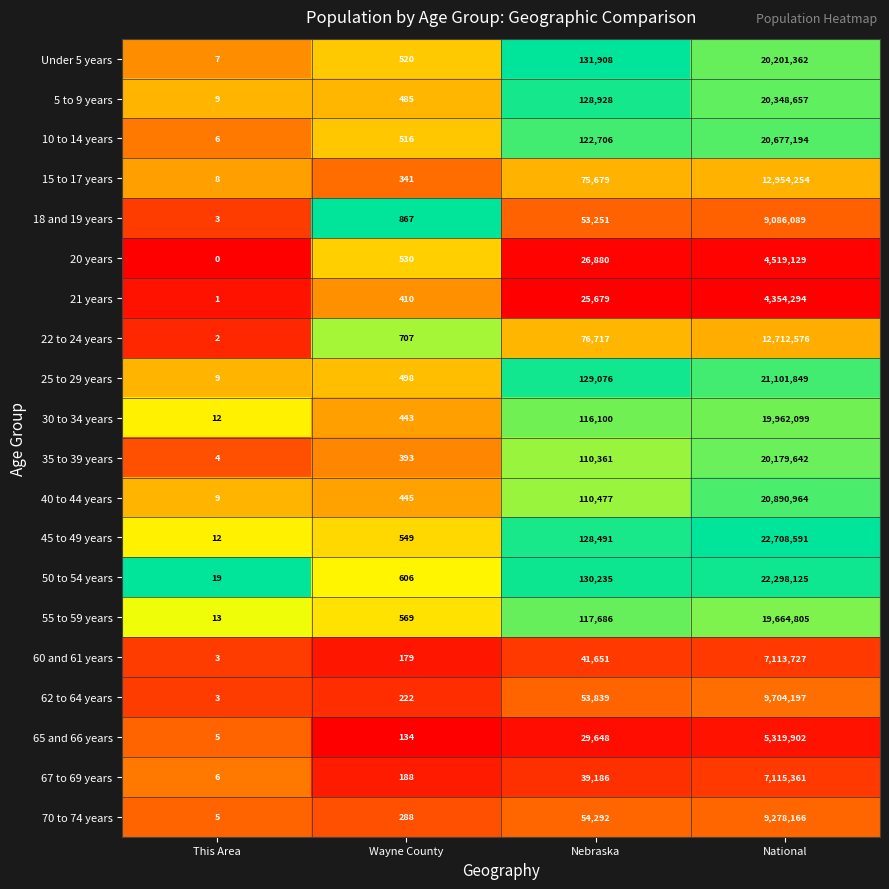

The value of 67 to 69 years at This Area is 6. True or false?

True